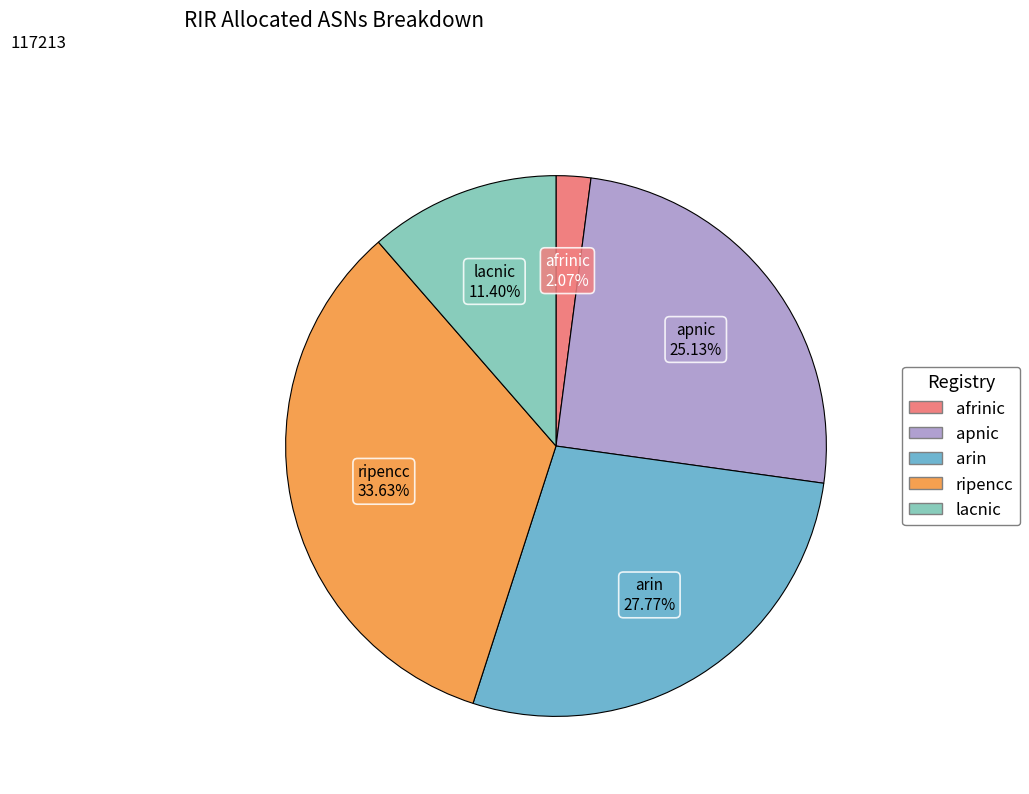

Between apnic and lacnic, which is larger?

apnic